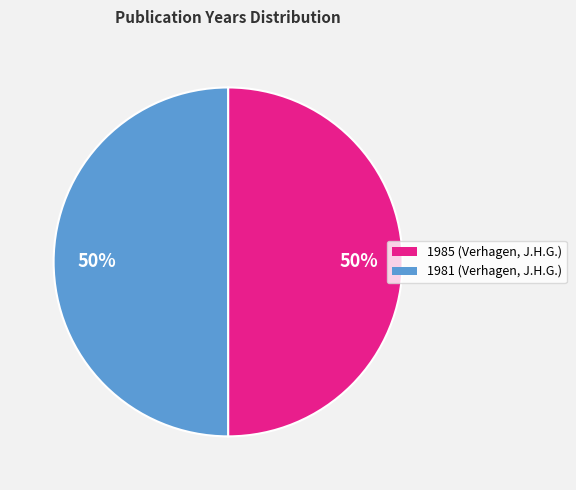

True or false: 1985 (Verhagen, J.H.G.) accounts for 39% of the total.

False